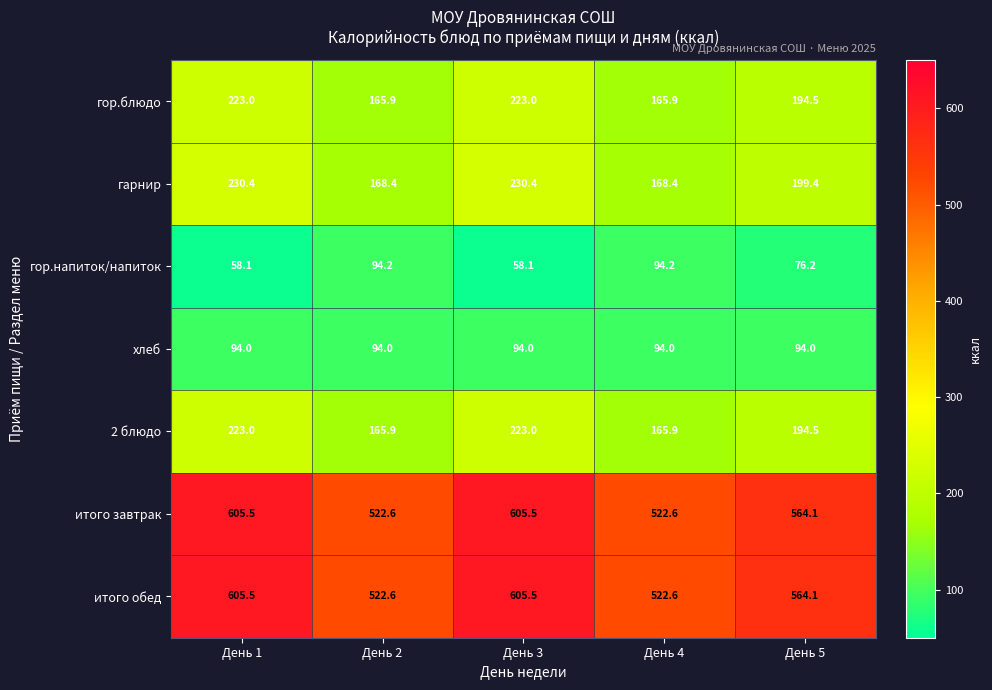

Count the number of categories in the chart.

5